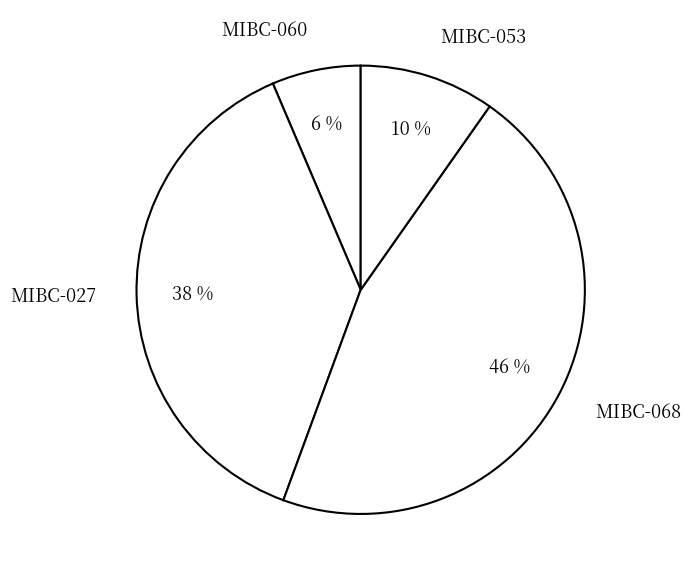

To the nearest percent, what is the combined percentage of MIBC-068 and MIBC-053?

56%